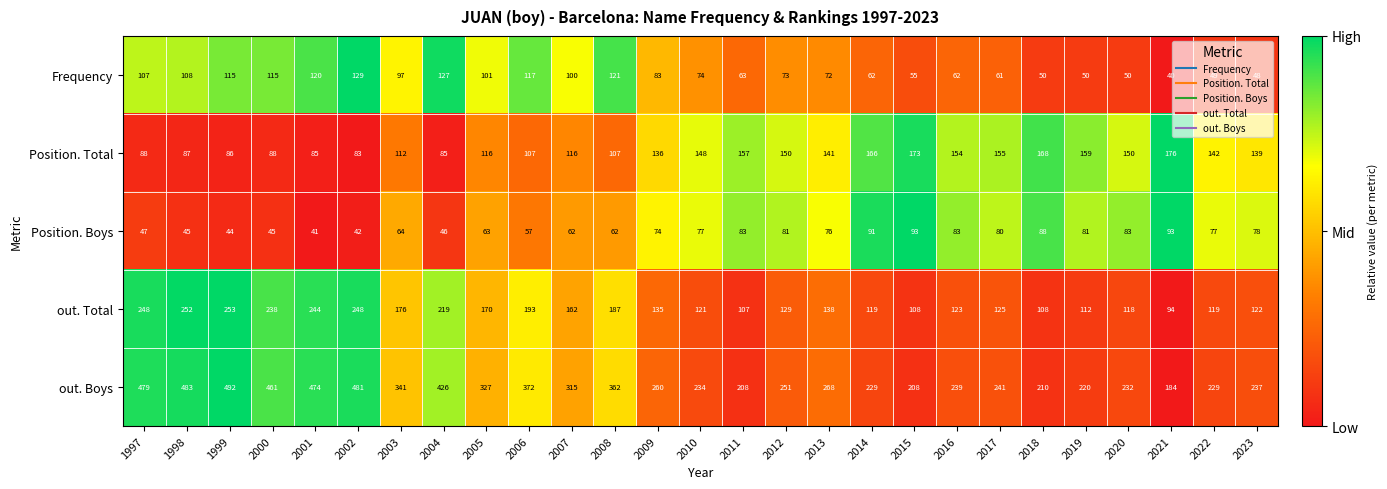

Which series has the largest total across all categories?

out. Boys